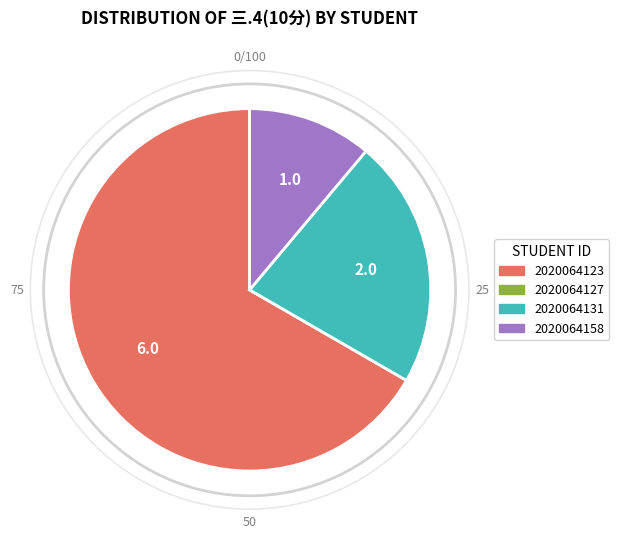

Which category has the biggest portion of the pie?

2020064123